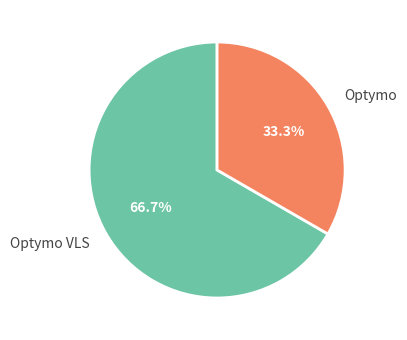

To the nearest percent, what portion does Optymo represent?

33%